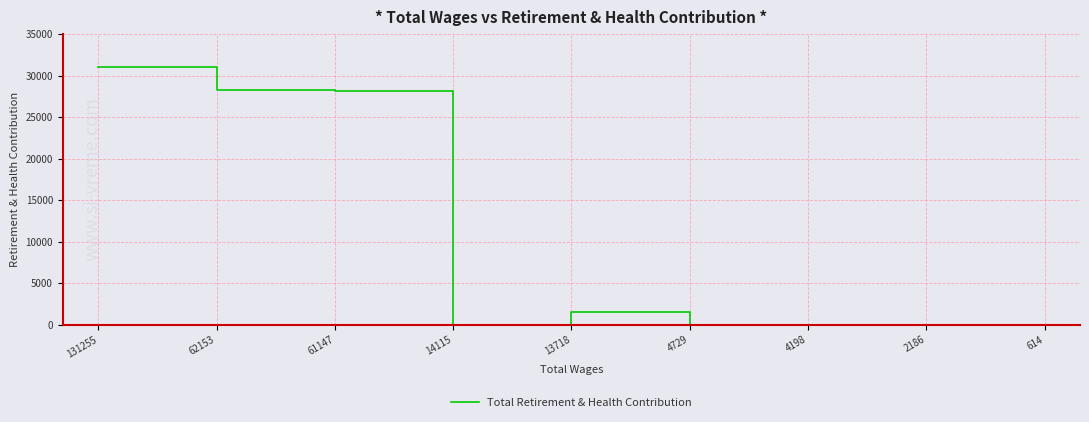

Count the number of categories in the chart.

9